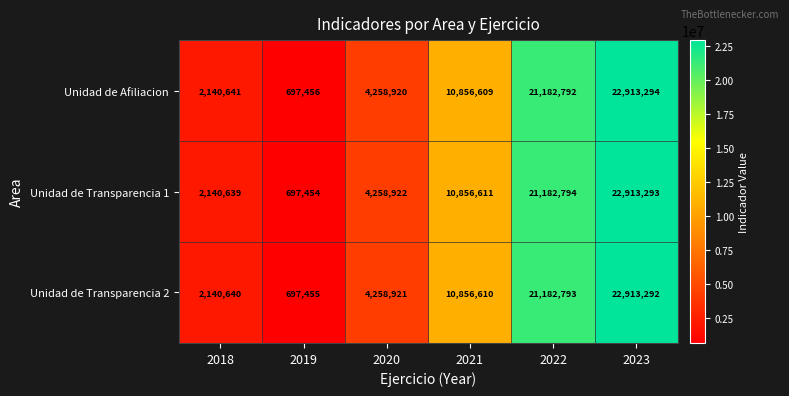

Is the value of Unidad de Afiliacion at 2019 greater than the value of Unidad de Transparencia 2 at 2023?

No